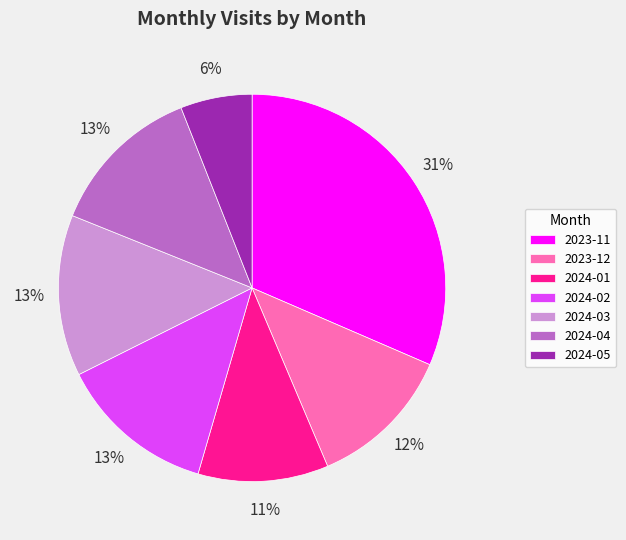

To the nearest percent, what portion does 2023-12 represent?

12%